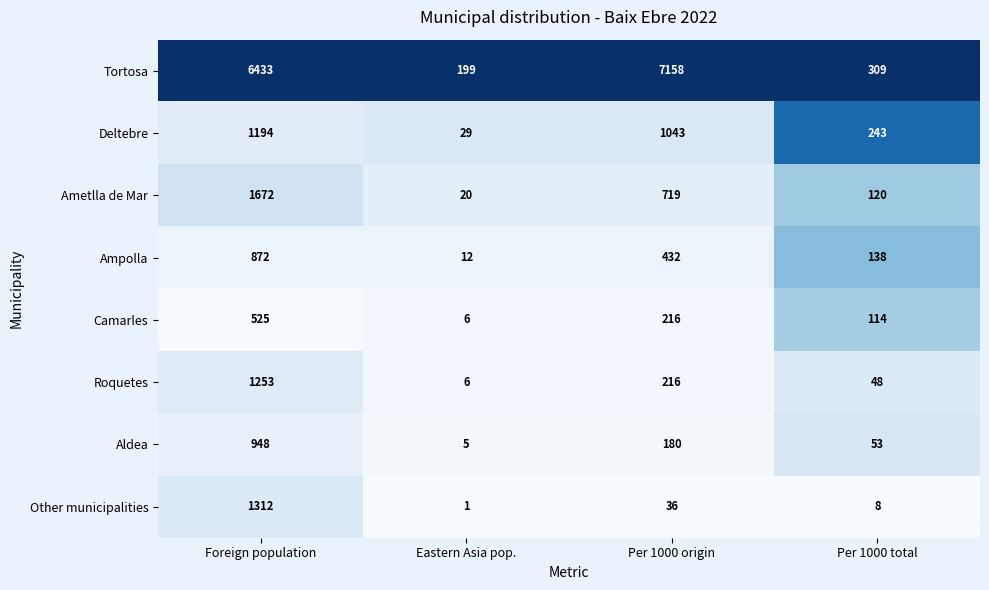

How many distinct data groups are displayed?

8